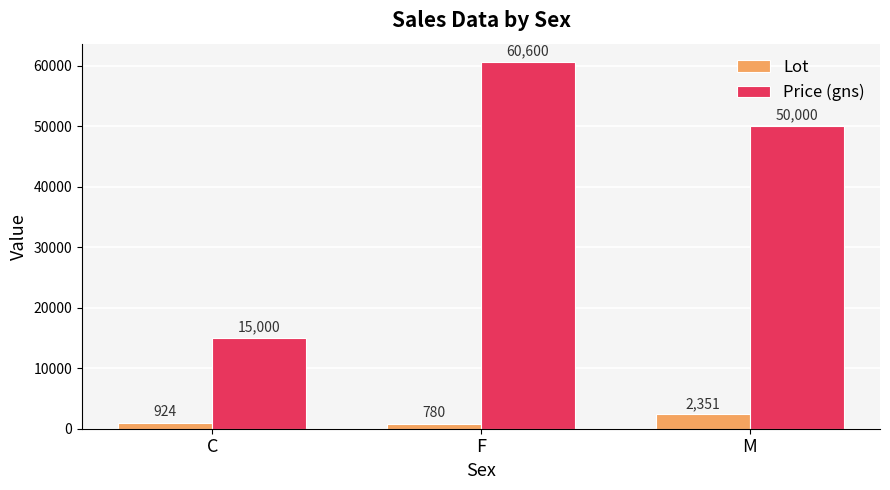

What position from the left is M?

3